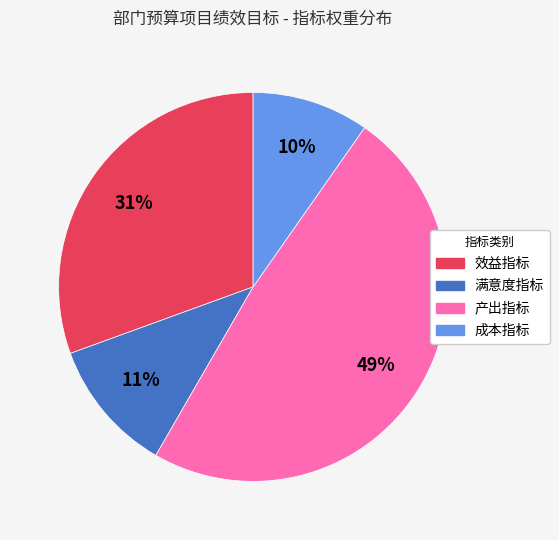

To the nearest percent, what is the difference between the largest and smallest slice percentages?

39%